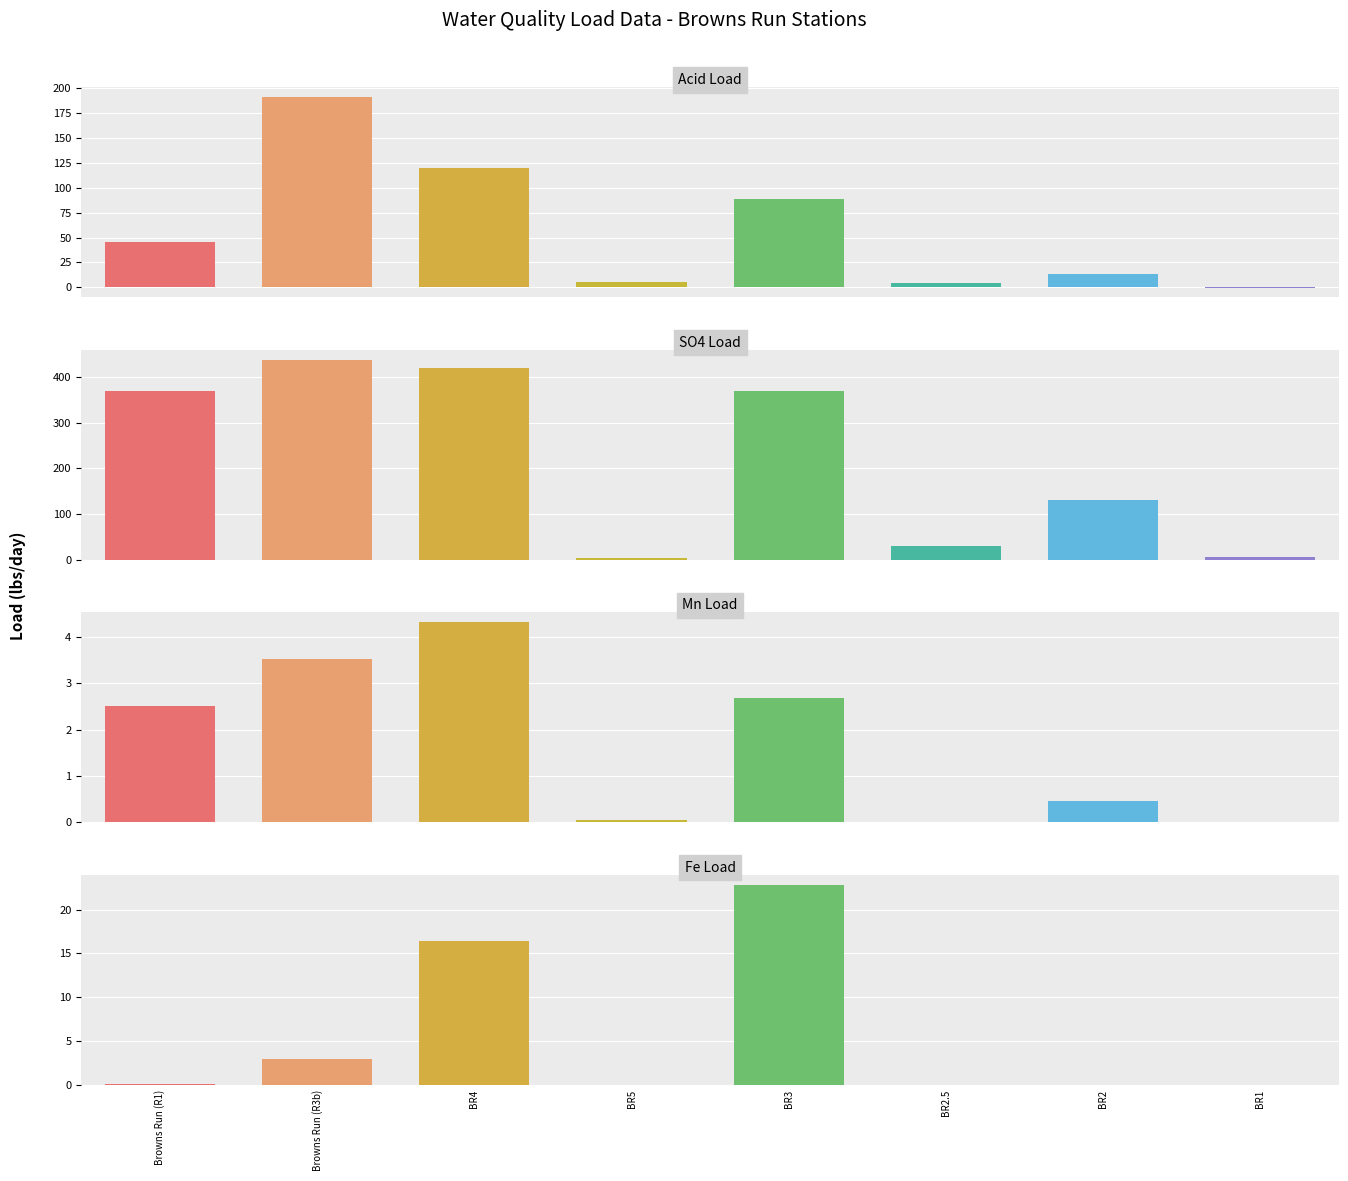

Reading left to right, extract all data points from this chart.

Acid Load: 45.9	191.5	119.7	4.9	88.2	4.6	13.8	-0.2
SO4 Load: 369.3	437.9	420.0	4.2	368.7	29.3	129.9	4.8
Mn Load: 2.5	3.5	4.3	0.0	2.7	0.0	0.5	0.0
Fe Load: 0.1	2.9	16.4	0.0	22.8	0.0	0.0	0.0